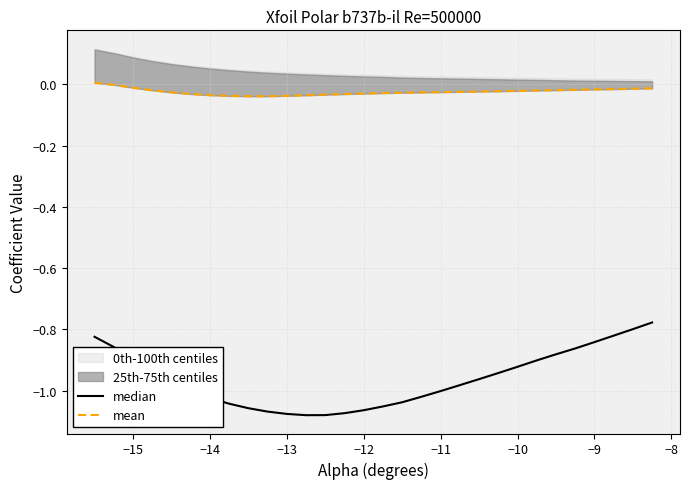

Reading left to right, list all the values displayed in this chart.

median: -0.8	-0.9	-0.9	-0.9	-1.0	-1.0	-1.0	-1.0	-1.1	-1.1	-1.1	-1.1	-1.1	-1.1	-1.1	-1.1	-1.0	-1.0	-1.0	-1.0	-1.0	-0.9	-0.9	-0.9	-0.9	-0.9	-0.8	-0.8	-0.8	-0.8
mean: 0.0	-0.0	-0.0	-0.0	-0.0	-0.0	-0.0	-0.0	-0.0	-0.0	-0.0	-0.0	-0.0	-0.0	-0.0	-0.0	-0.0	-0.0	-0.0	-0.0	-0.0	-0.0	-0.0	-0.0	-0.0	-0.0	-0.0	-0.0	-0.0	-0.0